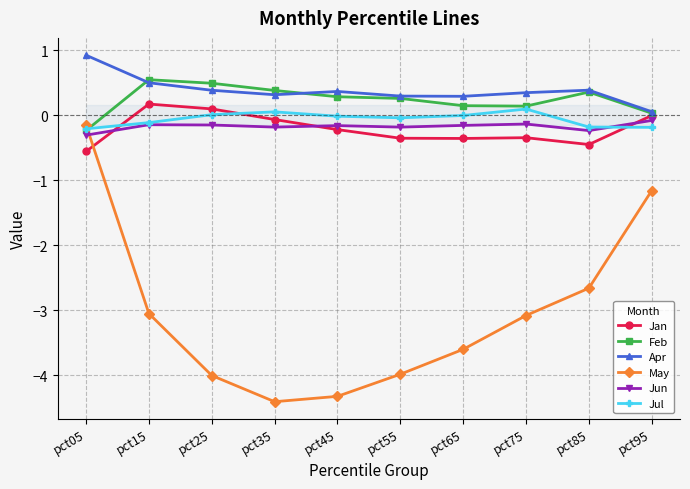

What are all the series names shown in the legend?

Jan, Feb, Apr, May, Jun, Jul